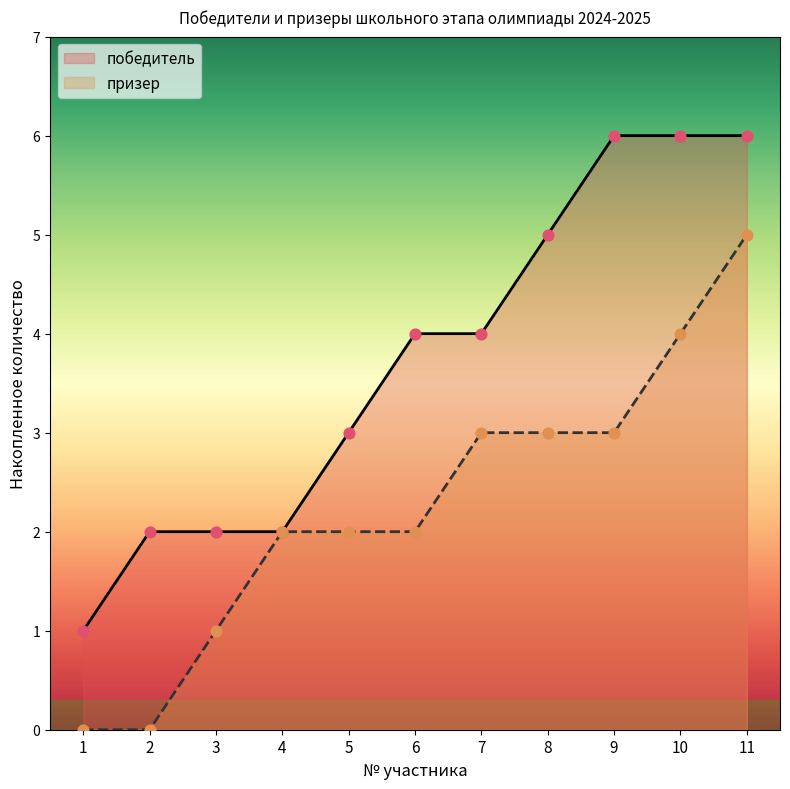

Which series reaches the minimum Y coordinate?

призер